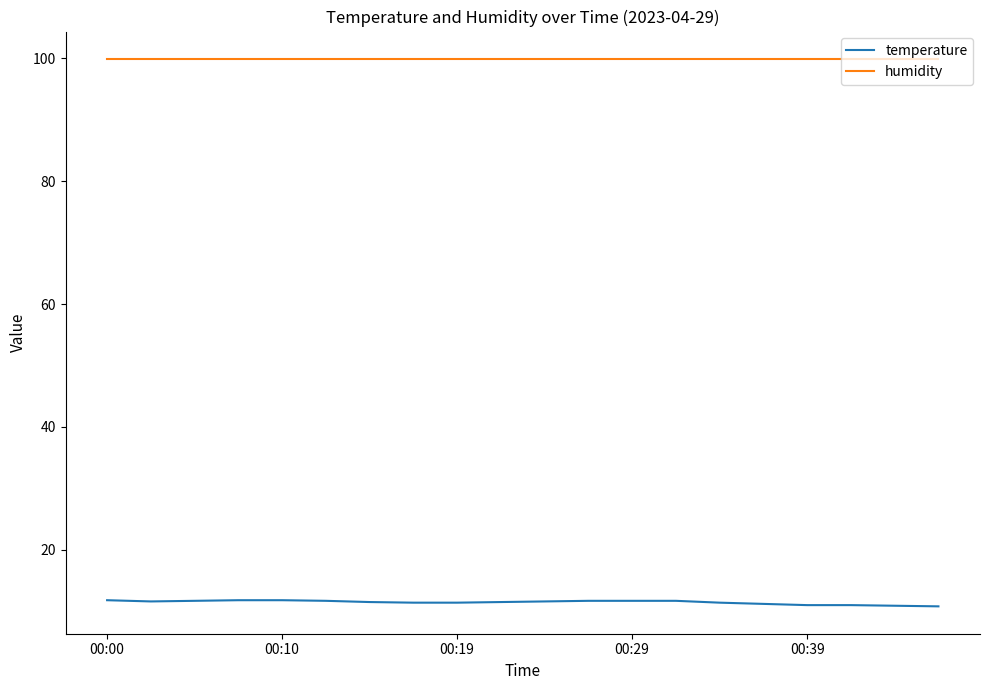

True or false: humidity and temperature cross at least once.

False